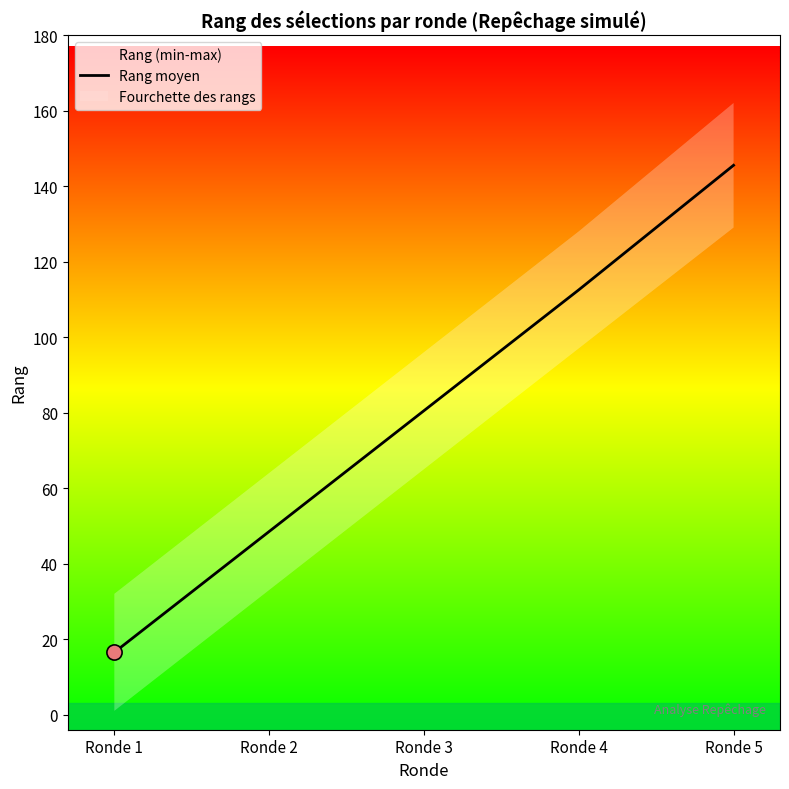

Between Ronde 3 and Ronde 2, which is larger?

Ronde 3